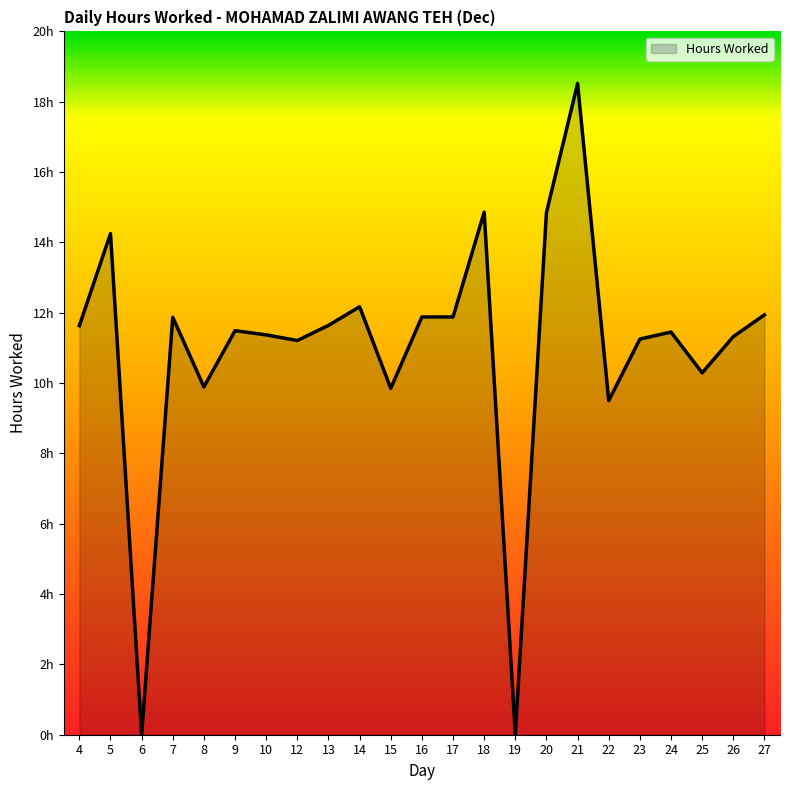

Does the chart have visible grid lines?

No